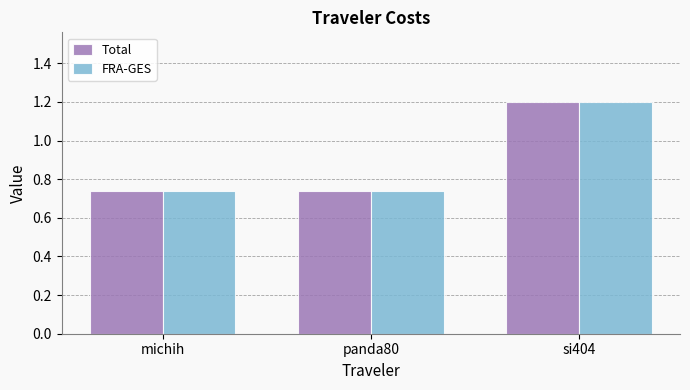

What is the label of the 3rd bar from the left?

si404